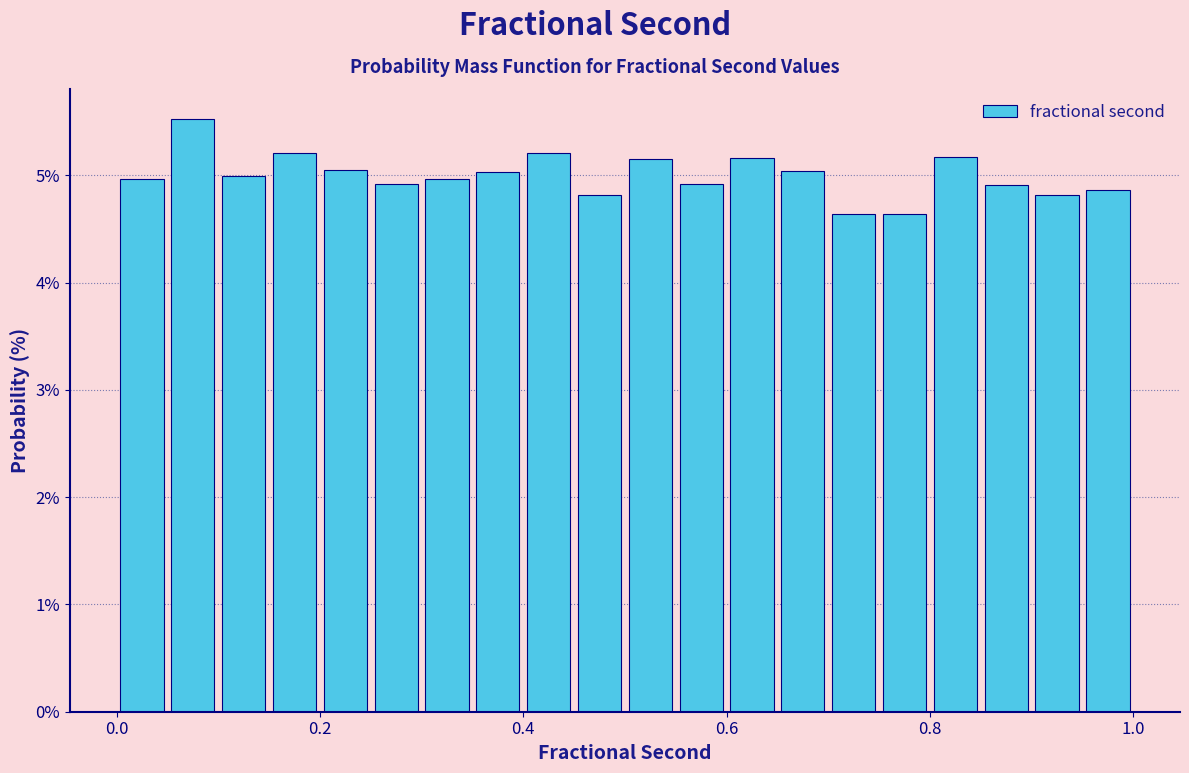

Around what value on the x-axis is the tallest bar? Give the approximate position of its centre, as read against the axis.

0.08